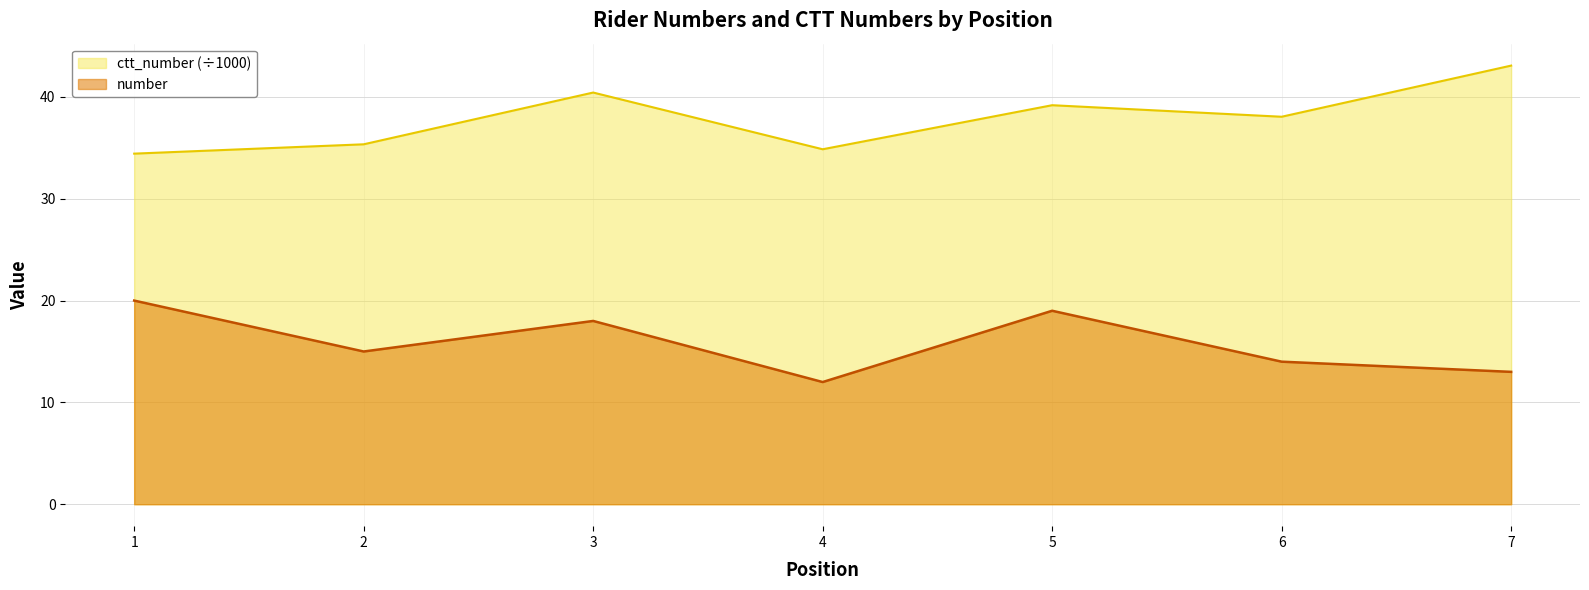

What is the difference between the maximum and second lowest values in the number series?

7.0